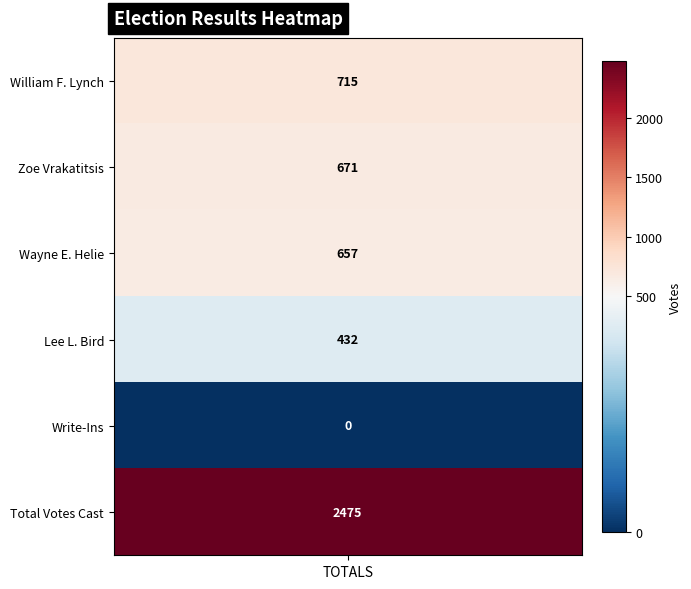

Which label corresponds to the smallest value in the chart?

Write-Ins